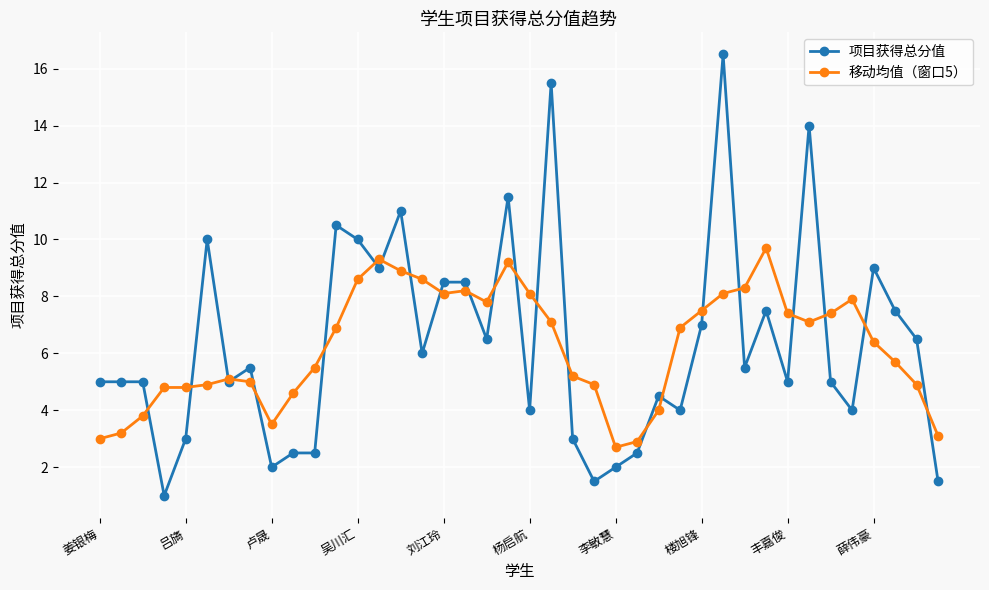

Reading left to right, transcribe all the data shown in this chart.

项目获得总分值: 5.0	5.0	5.0	1.0	3.0	10.0	5.0	5.5	2.0	2.5	2.5	10.5	10.0	9.0	11.0	6.0	8.5	8.5	6.5	11.5	4.0	15.5	3.0	1.5	2.0	2.5	4.5	4.0	7.0	16.5	5.5	7.5	5.0	14.0	5.0	4.0	9.0	7.5	6.5	1.5
移动均值（窗口5）: 3.0	3.2	3.8	4.8	4.8	4.9	5.1	5.0	3.5	4.6	5.5	6.9	8.6	9.3	8.9	8.6	8.1	8.2	7.8	9.2	8.1	7.1	5.2	4.9	2.7	2.9	4.0	6.9	7.5	8.1	8.3	9.7	7.4	7.1	7.4	7.9	6.4	5.7	4.9	3.1